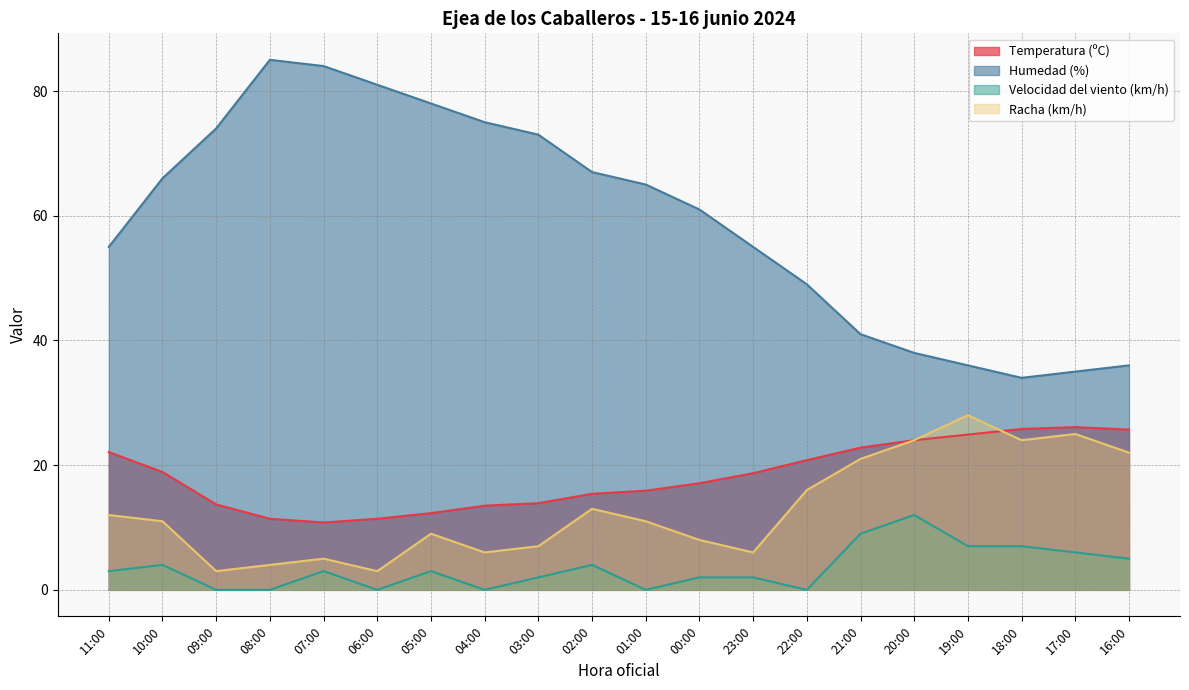

What position from the right is 10:00?

19